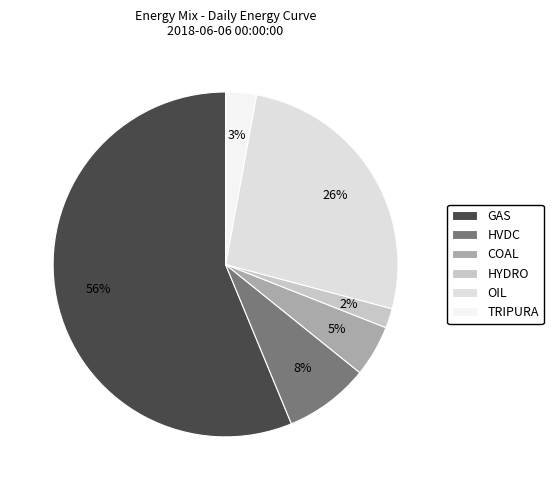

Is GAS the majority of the pie?

Yes